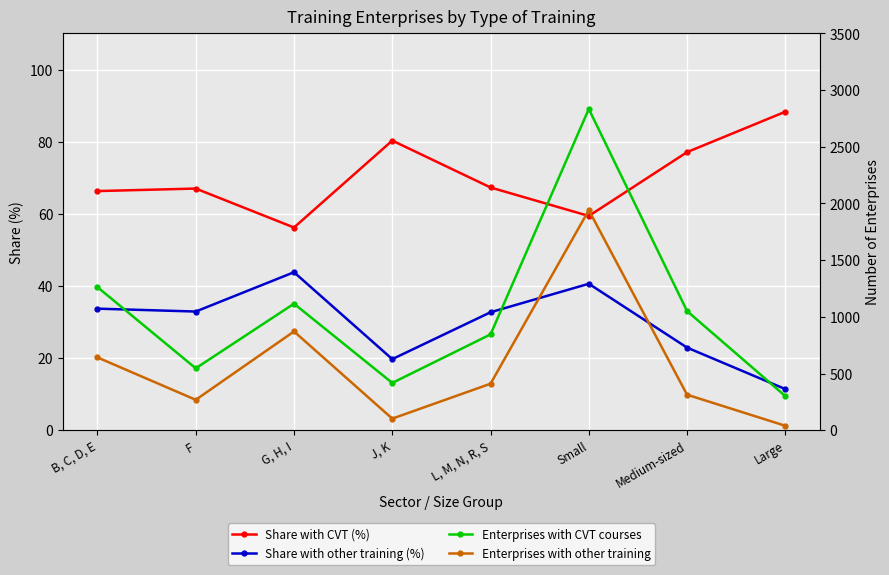

What is the label of the 6th point from the right?

G, H, I